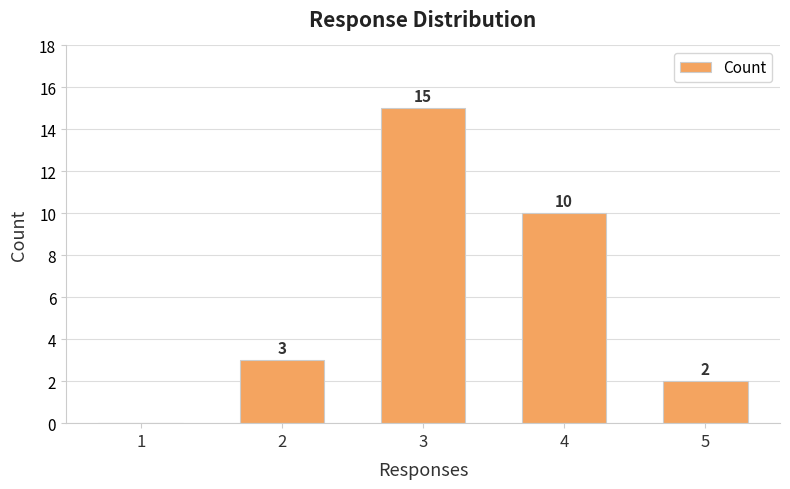

Where is the data nearest to the value 7?

4